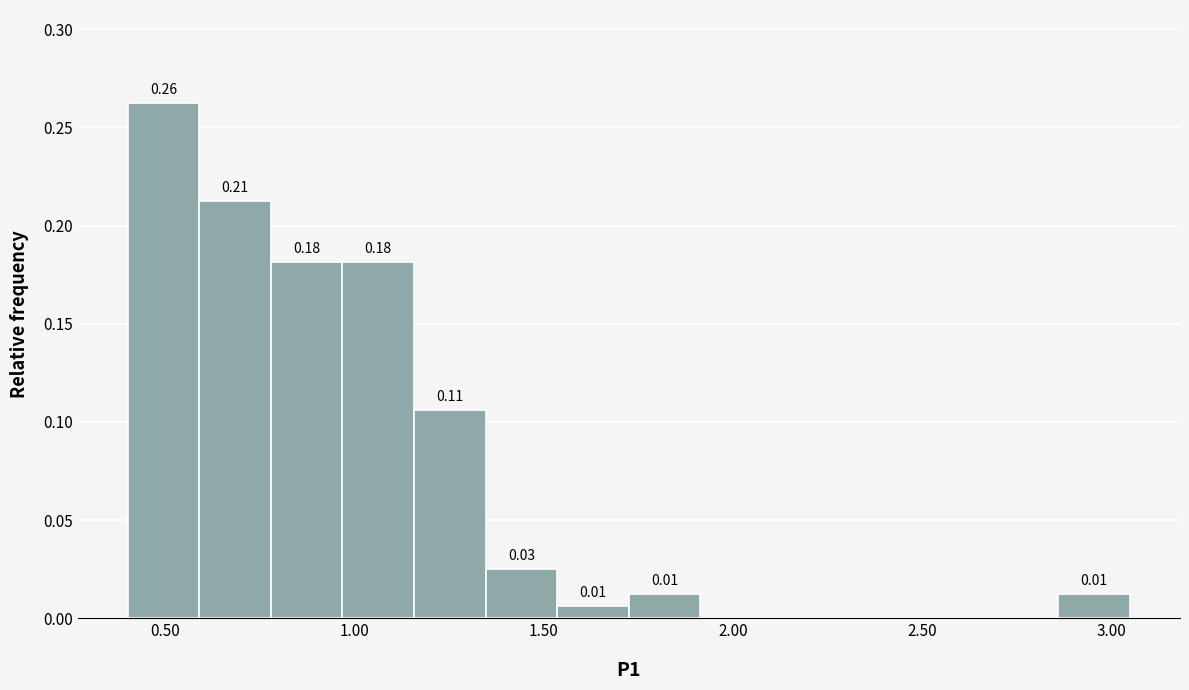

Read against the x-axis, roughly where is the centre of the tallest bar?

0.50